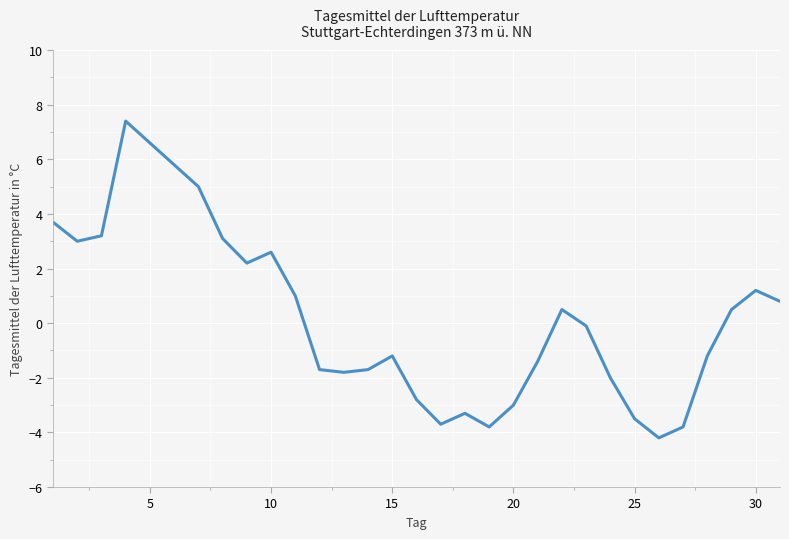

What is the greatest value displayed?

7.4